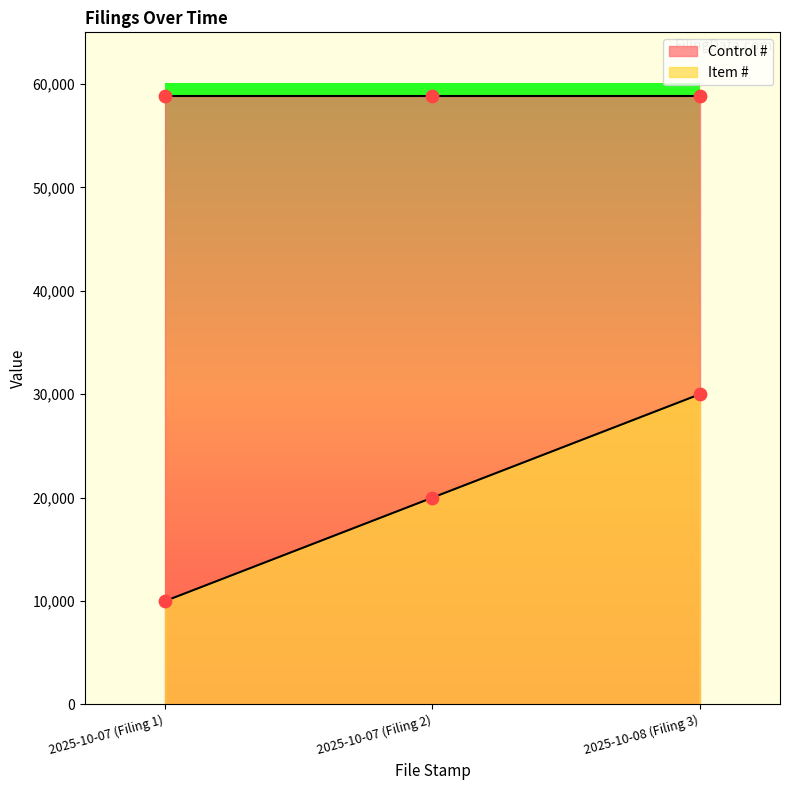

What is the change in value from 2025-10-07 (Filing 1) to 2025-10-07 (Filing 2)?

+10000